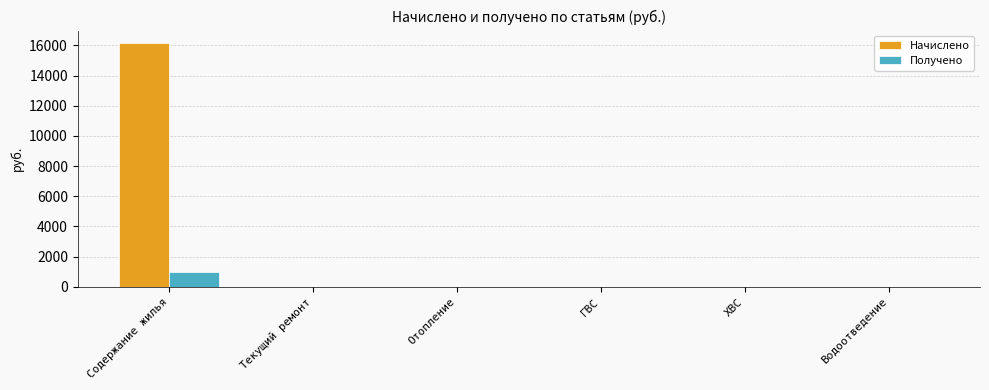

What is the highest value of the Получено series?

985.2